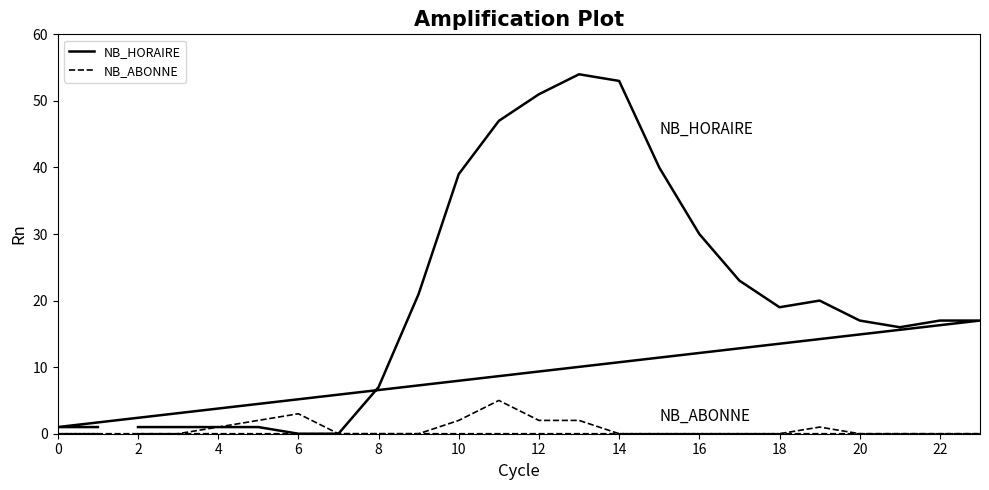

Is it true that NB_HORAIRE equals 13 at 13?

False